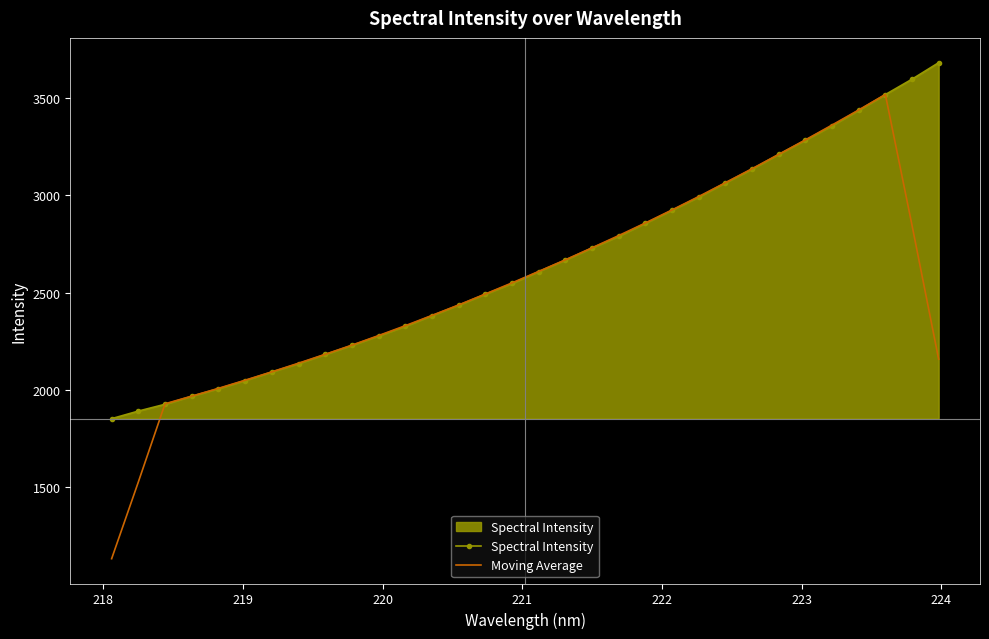

What is the maximum value shown in the chart?

3680.2